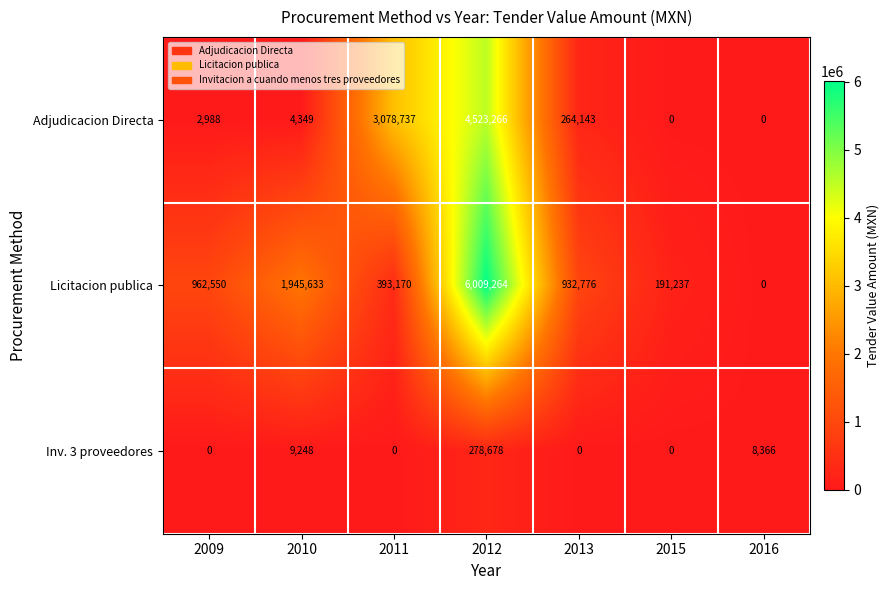

What value does the Licitacion publica series have at 2013, to the nearest 100?

932800